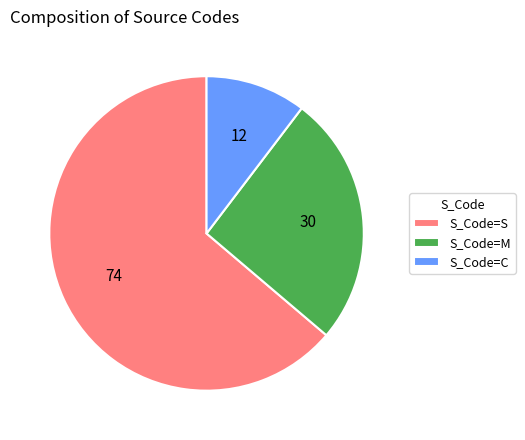

What is the smallest slice in the pie chart?

S_Code=C